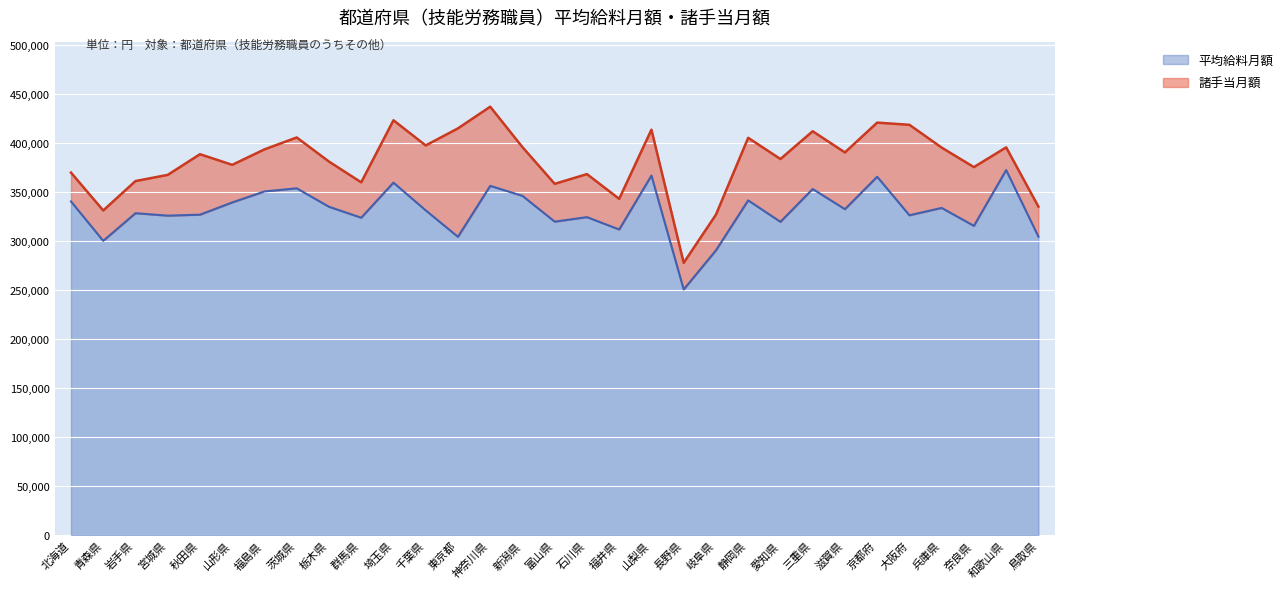

List the labels in order of value, smallest first.

長野県, 岐阜県, 青森県, 東京都, 鳥取県, 福井県, 奈良県, 愛知県, 富山県, 群馬県, 石川県, 宮城県, 大阪府, 秋田県, 岩手県, 千葉県, 滋賀県, 兵庫県, 栃木県, 山形県, 北海道, 静岡県, 新潟県, 福島県, 三重県, 茨城県, 神奈川県, 埼玉県, 京都府, 山梨県, 和歌山県